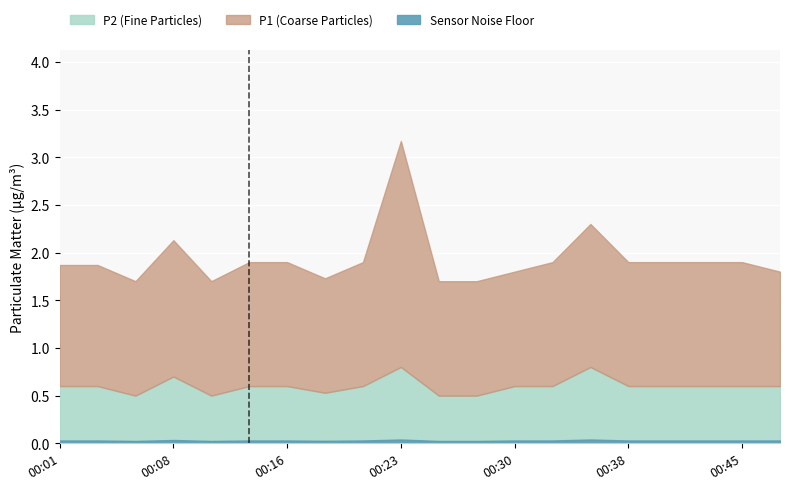

Which series changed the most between 00:26 and 00:33?

P1